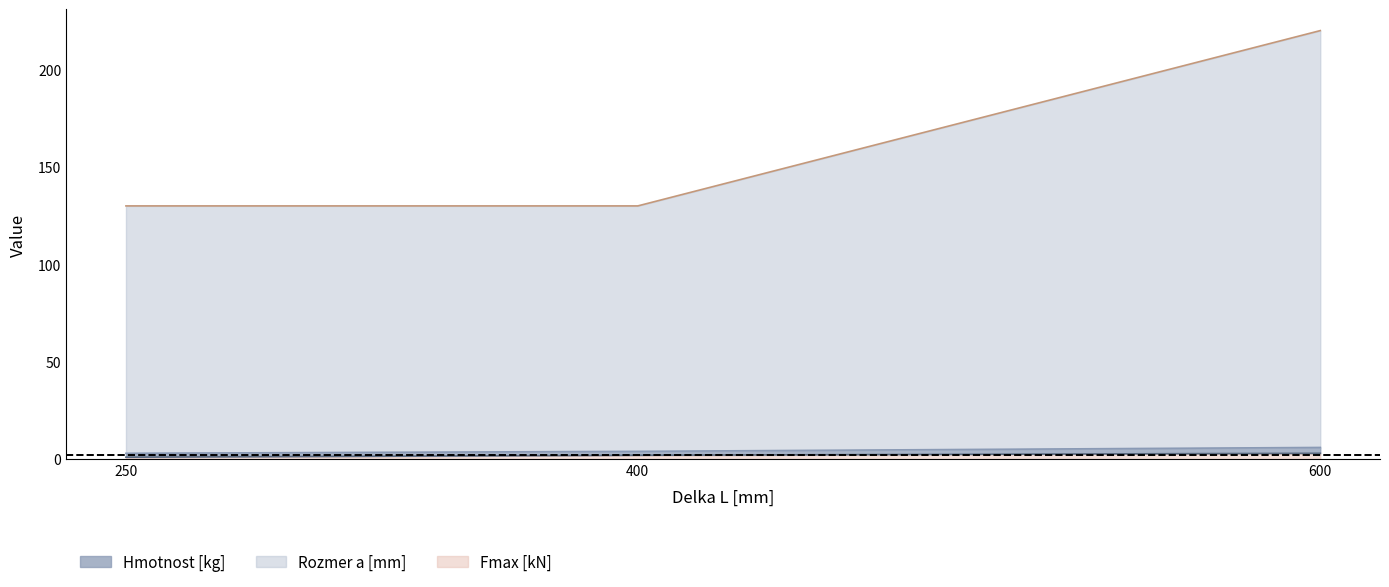

Which category has the highest value across all series?

600